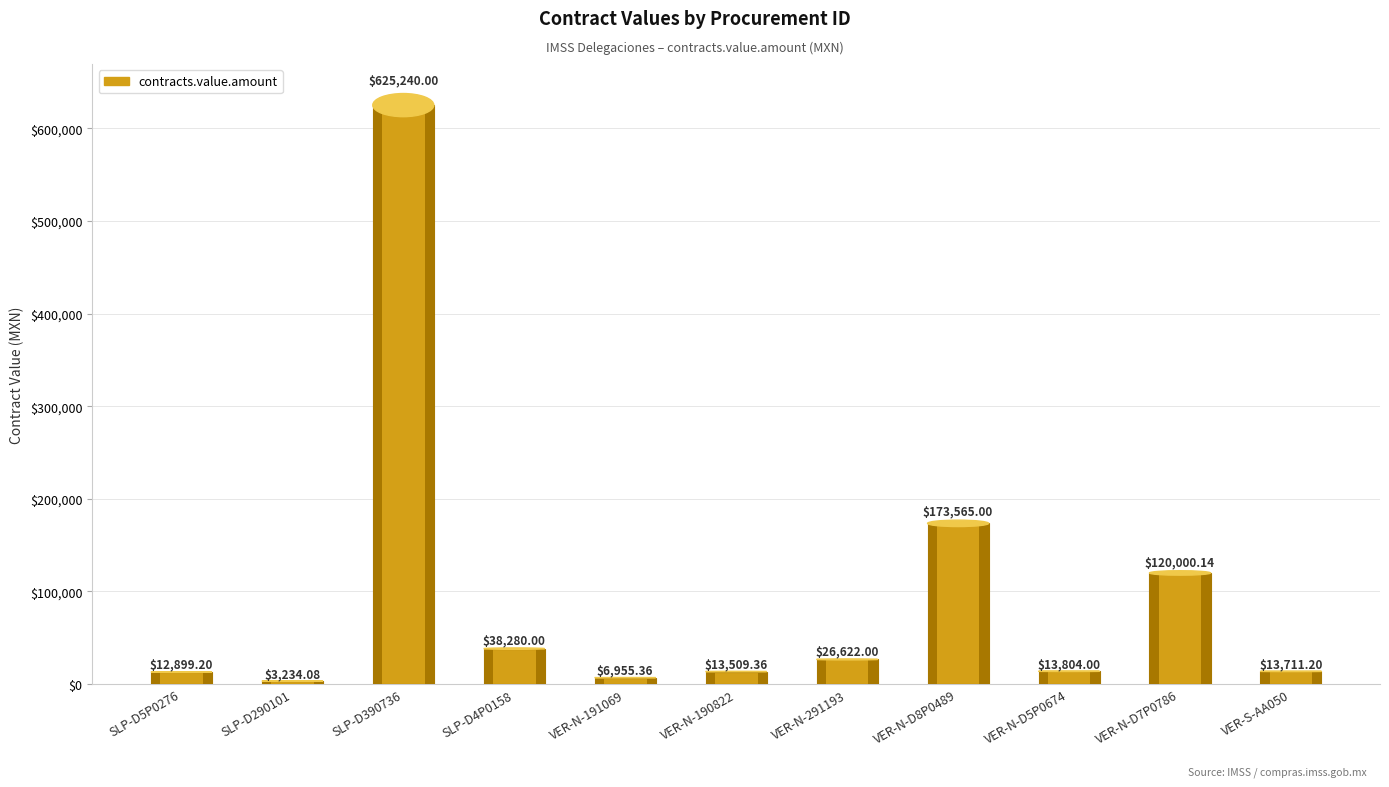

What is the difference between the values at VER-N-D190822 and SLP-D5P0276?

610.2